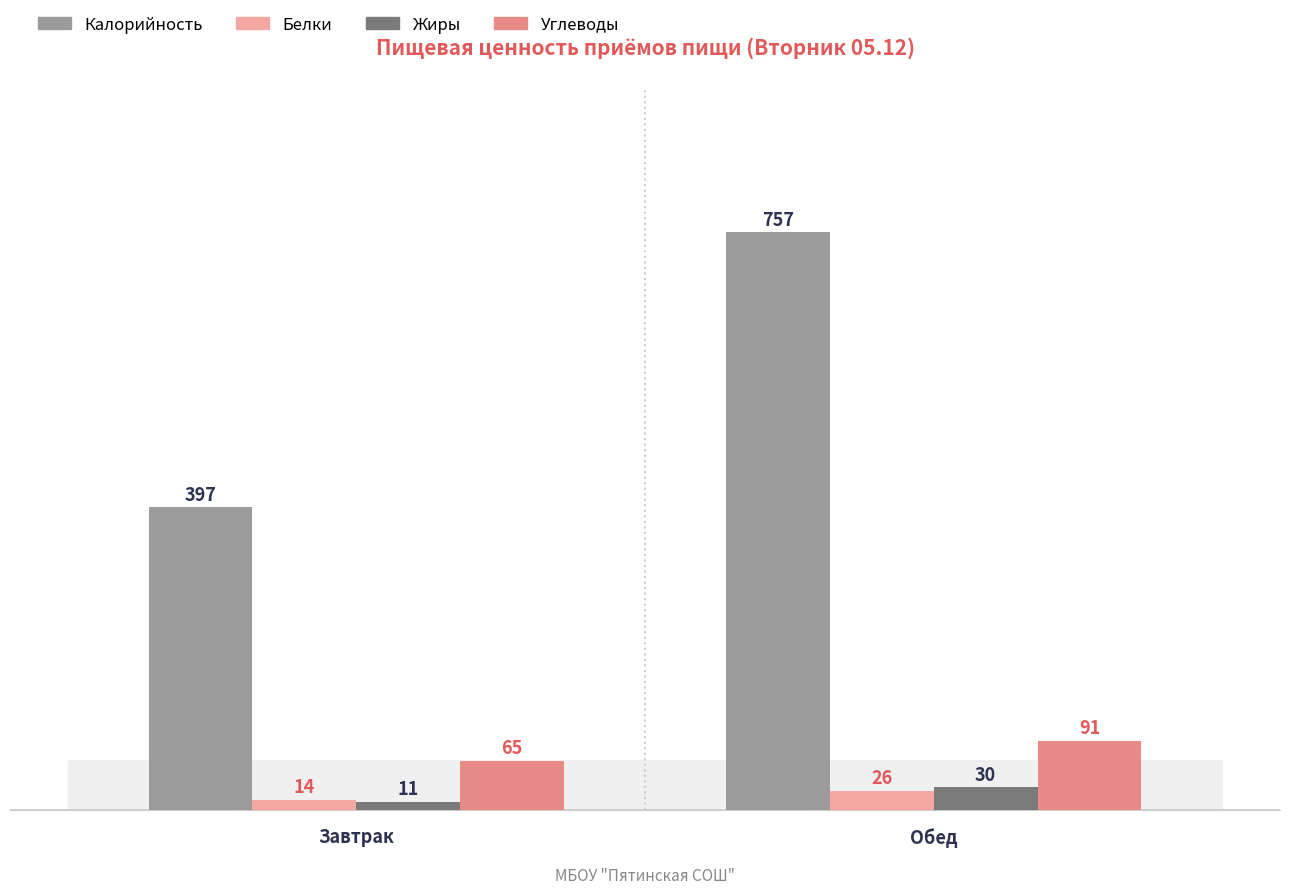

What is the label of the 1st bar from the left?

Завтрак